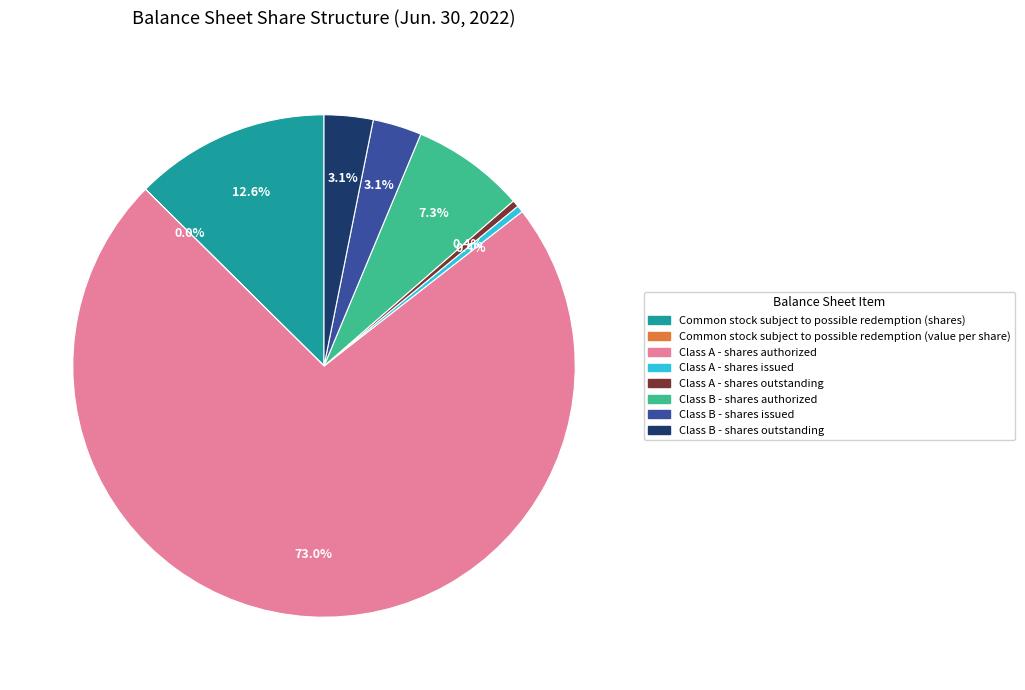

Which slice is the largest?

Class A - shares authorized